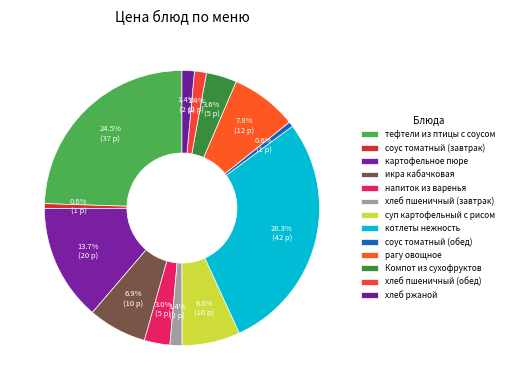

Which has a higher value, напиток из варенья or рагу овощное?

рагу овощное